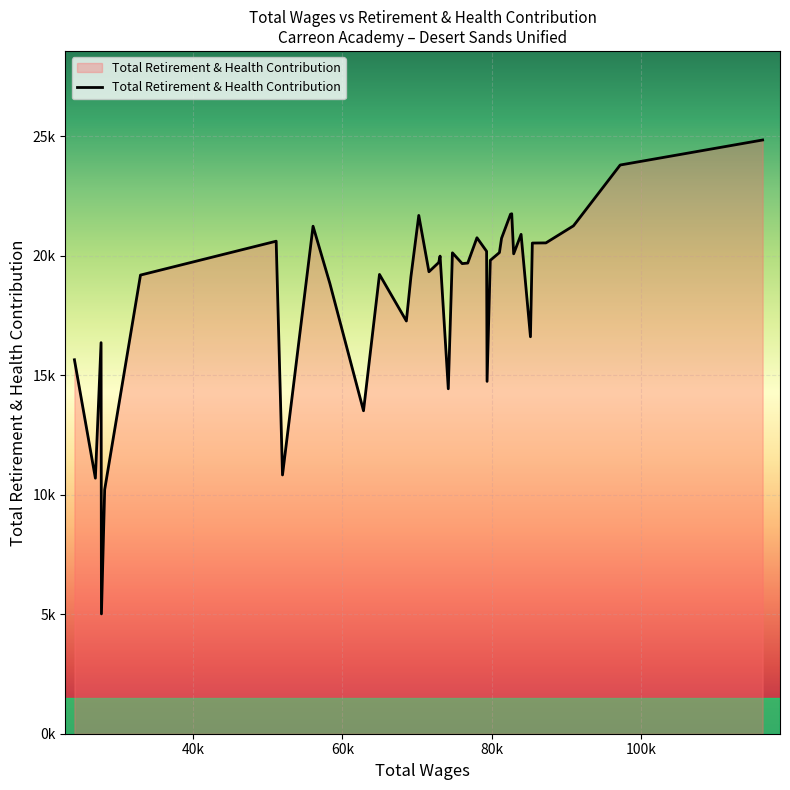

What is the difference between the maximum and minimum values?

19831